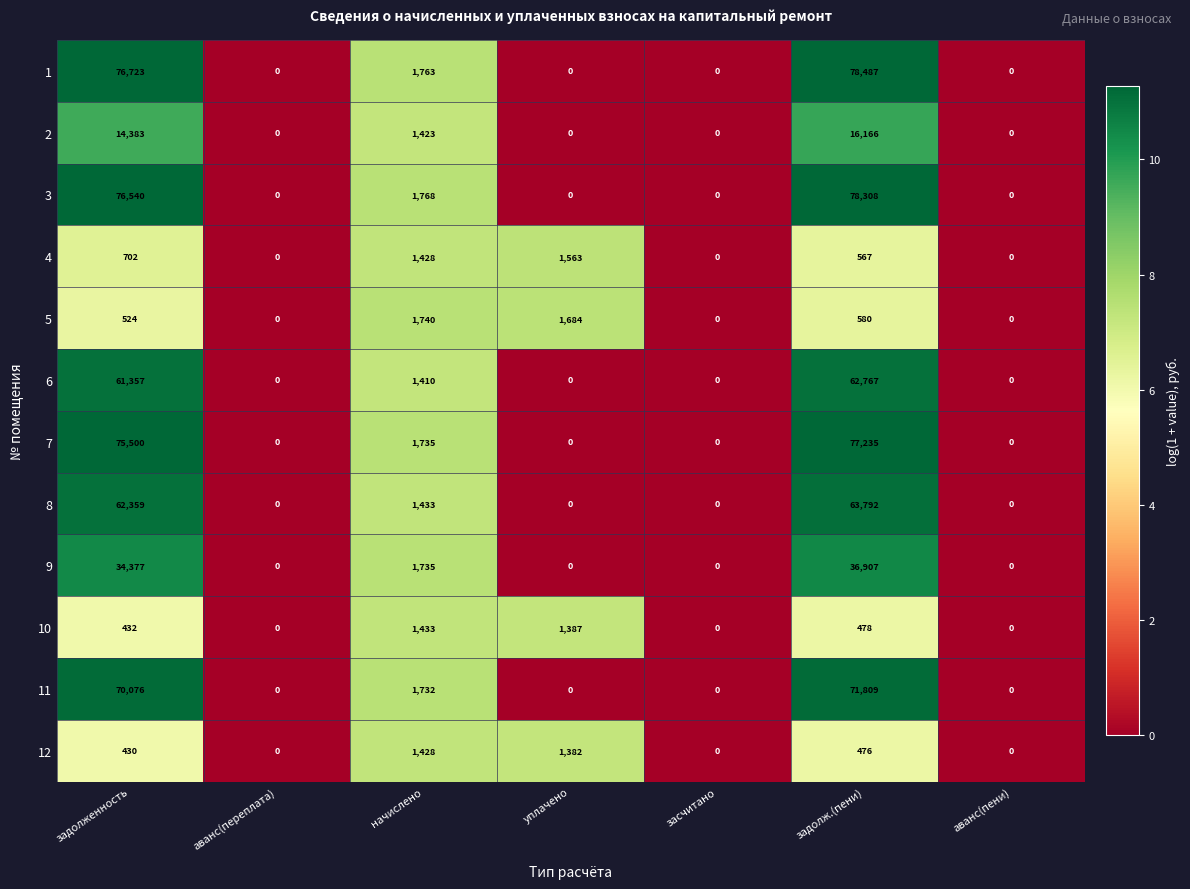

At which category is the sum across all series the highest?

задолж.(пени)